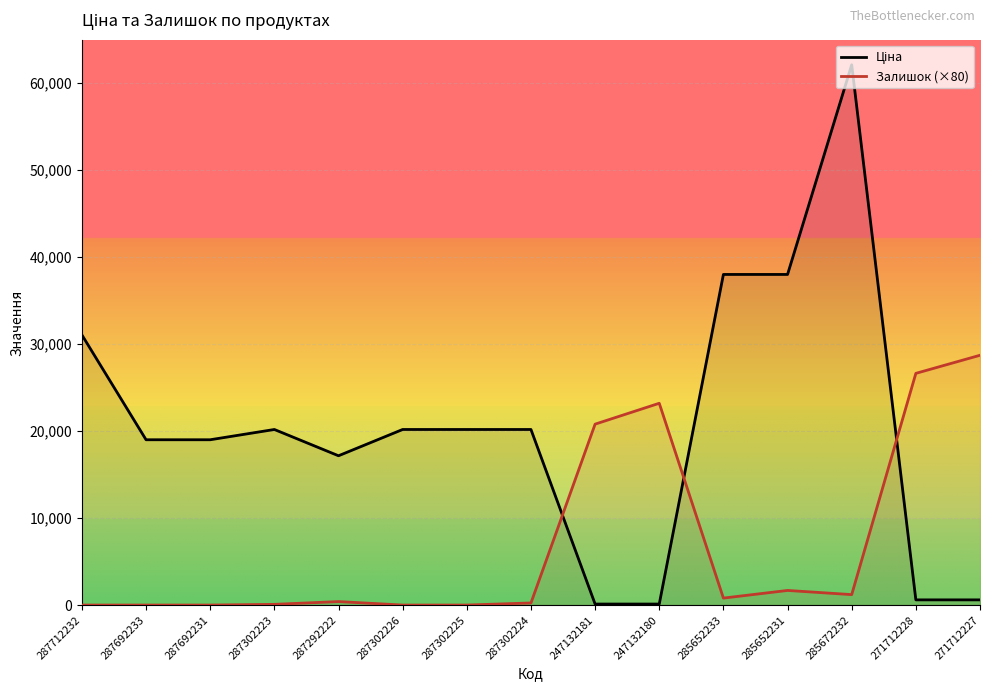

What is the approximate value of Залишок (×80) at 287302224?

240.0